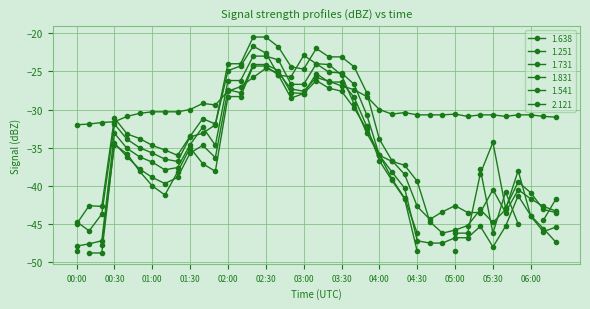

What is the value of the 1.731 point at the 14th from the left?

-26.2